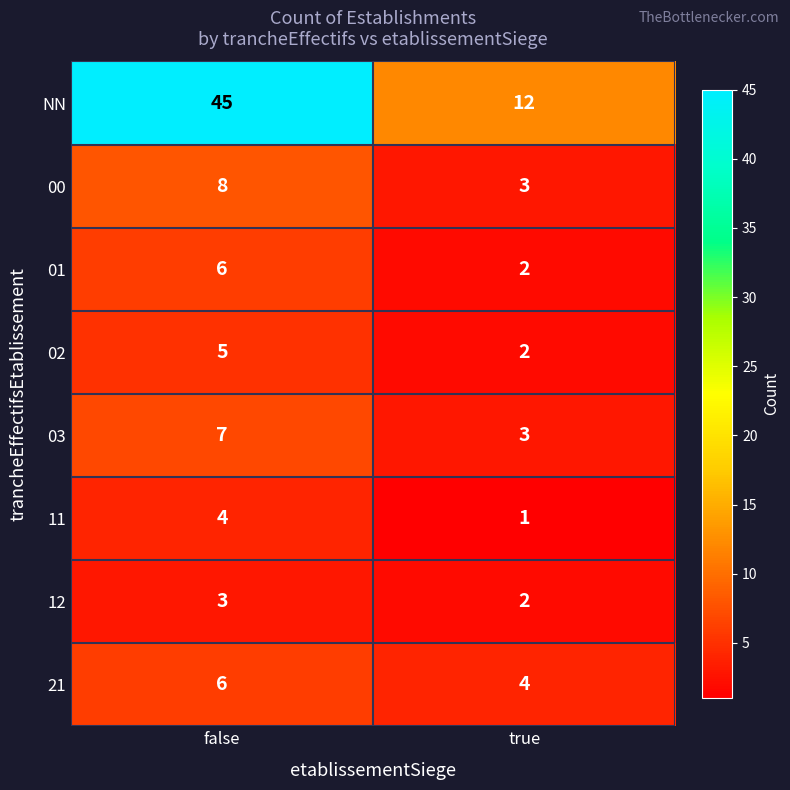

Reading left to right, what are all the values shown in this chart?

NN: 45	12
00: 8	3
01: 6	2
02: 5	2
03: 7	3
11: 4	1
12: 3	2
21: 6	4